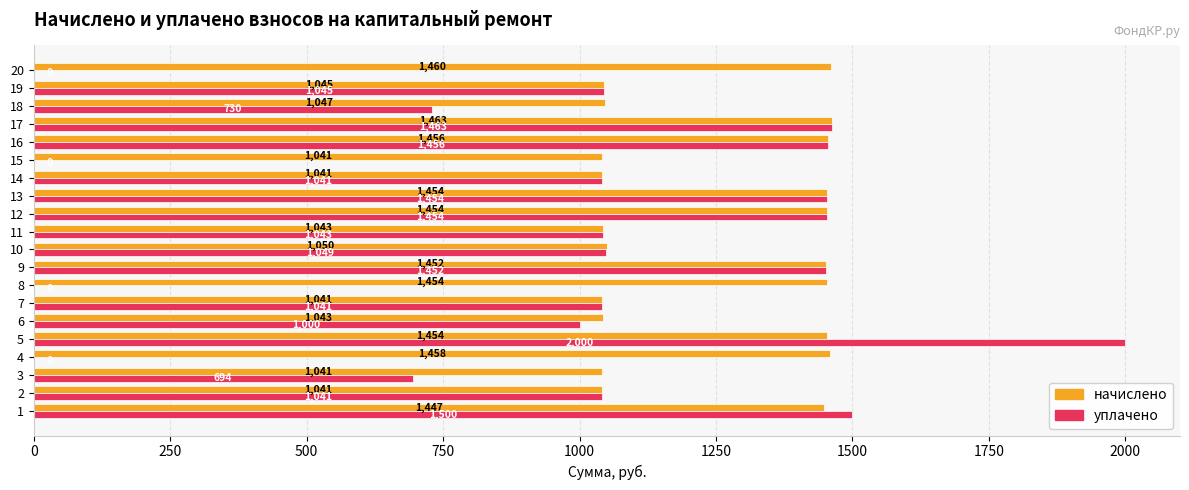

What is the maximum value shown in the chart?

2000.0